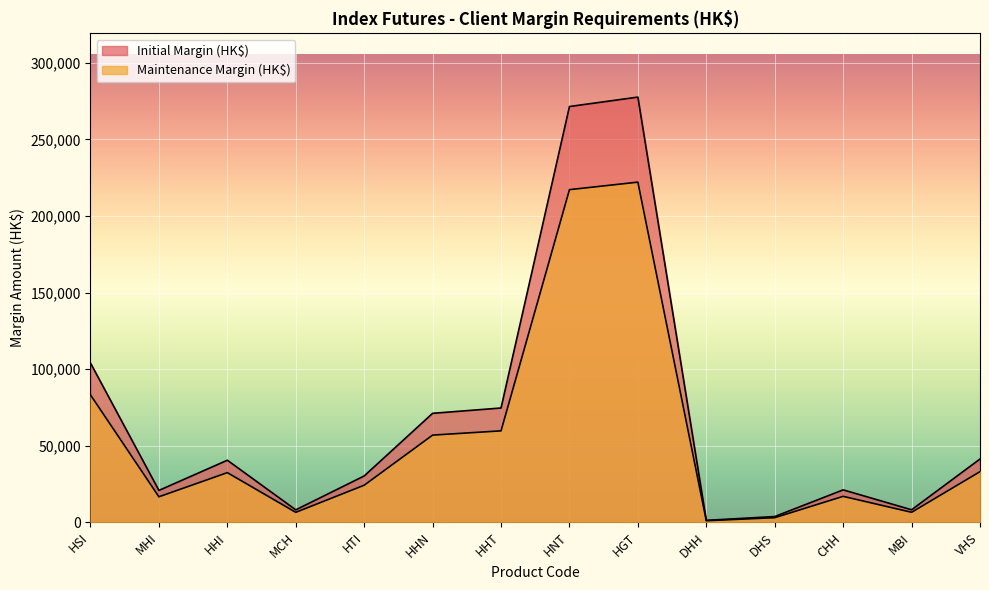

What is the maximum value shown in the chart?

277571